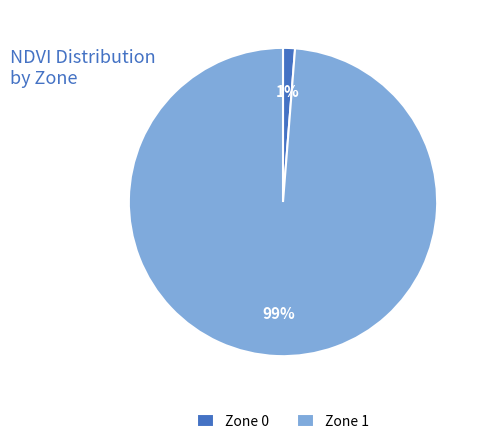

Between Zone 0 and Zone 1, which is larger?

Zone 1